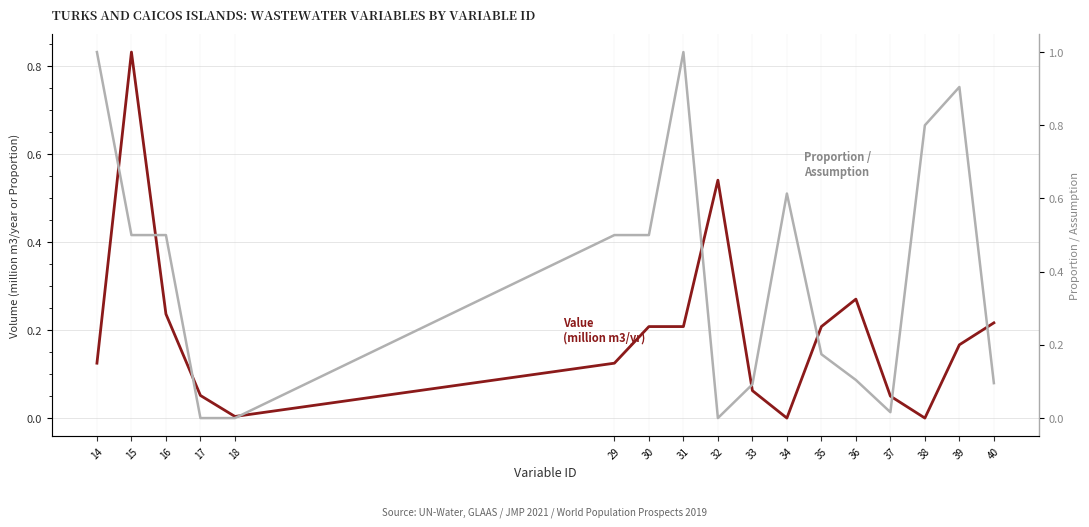

True or false: Proportion / Assumption has more than 1 interior local peaks.

True